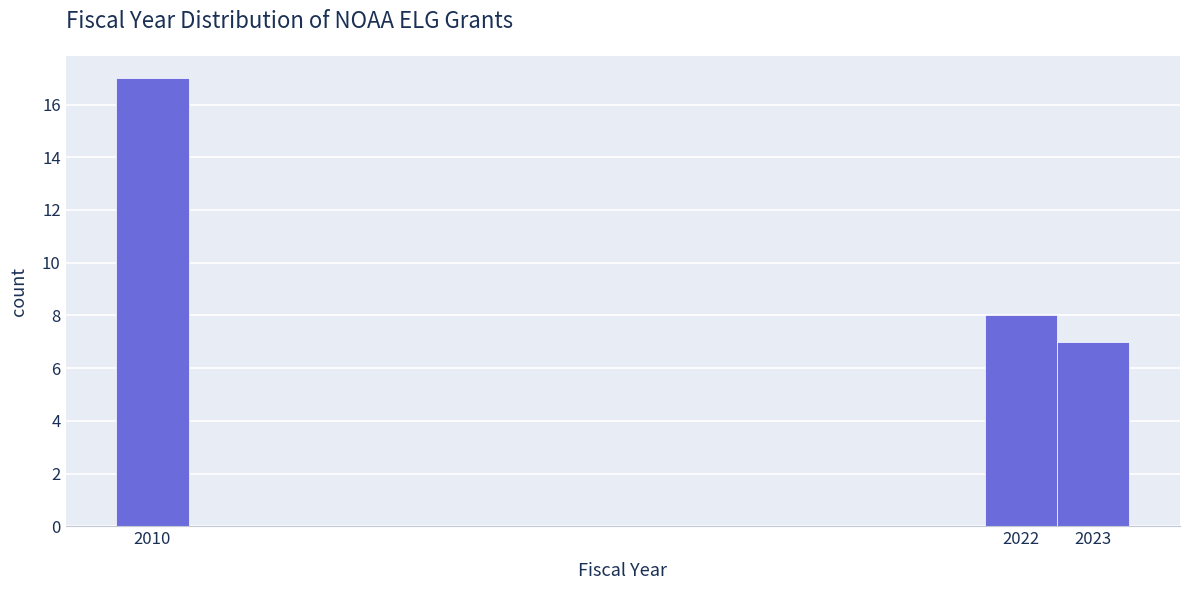

What is the height of the bar covering 2022.5 to 2023.5 on the x-axis? The values are not printed on the chart, so give them approximately, as read against the axis.

7